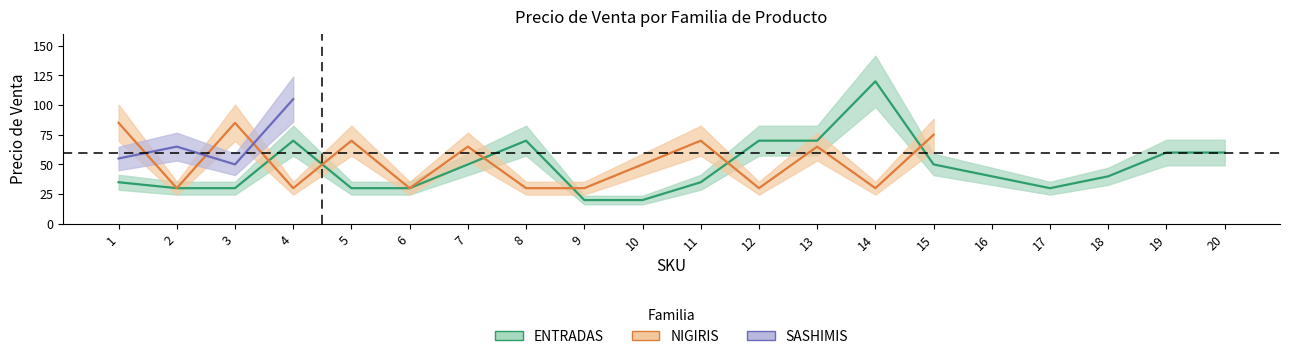

True or false: NIGIRIS and SASHIMIS intersect in this chart.

True